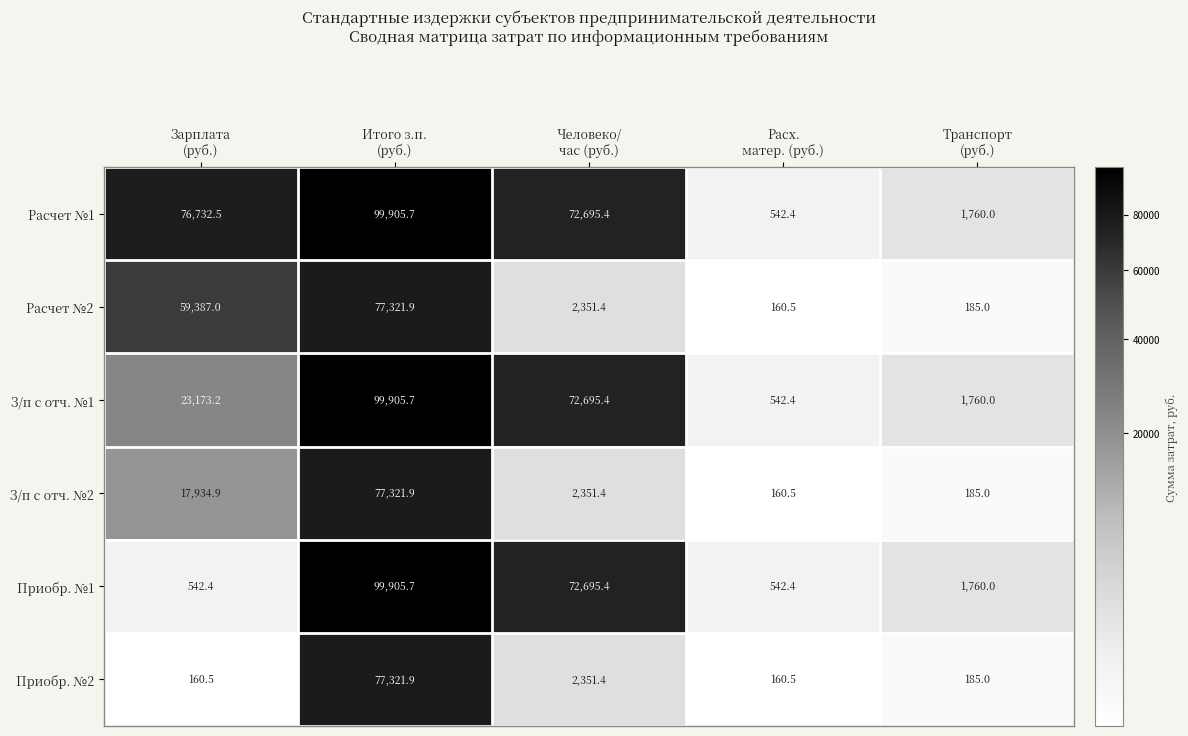

Which series has the largest total across all categories?

Расчет №1